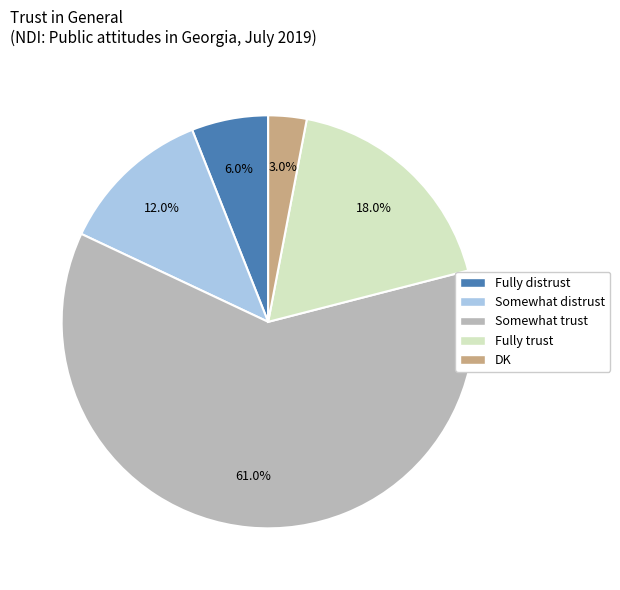

How many slices are in this pie chart?

5